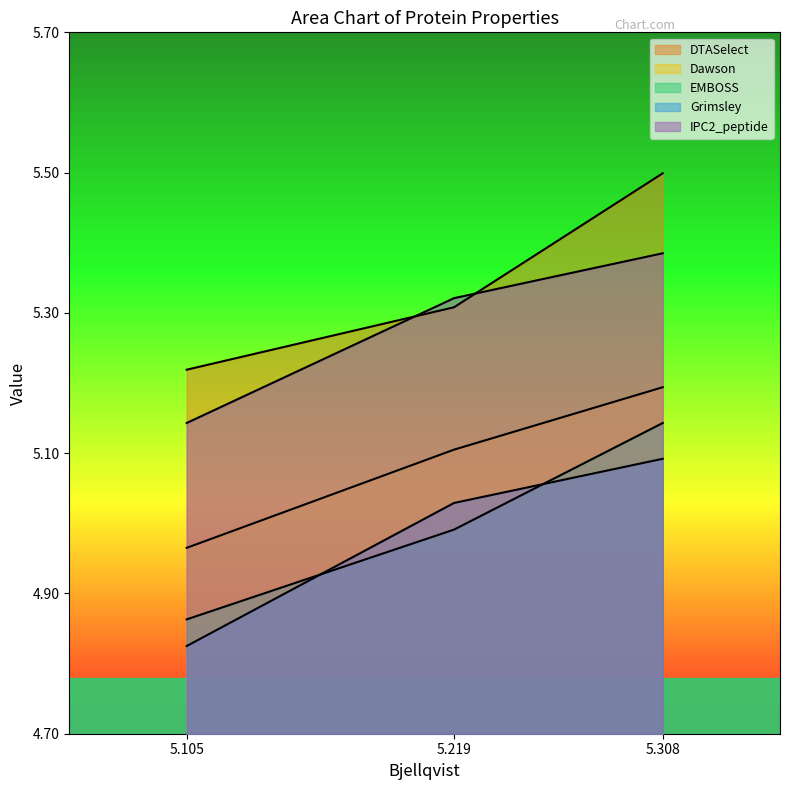

At which category is the sum across all series the highest?

5.308